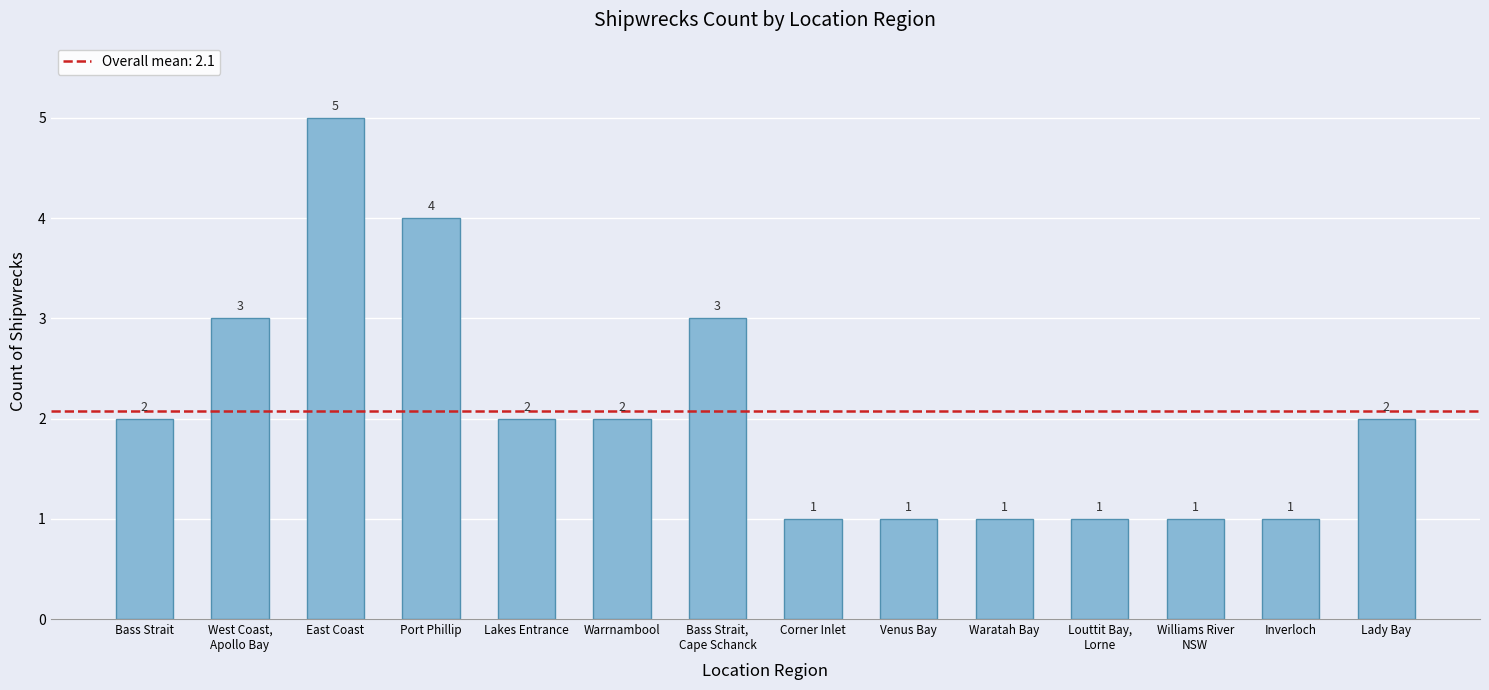

What is the label of the 11th bar from the right?

Port Phillip